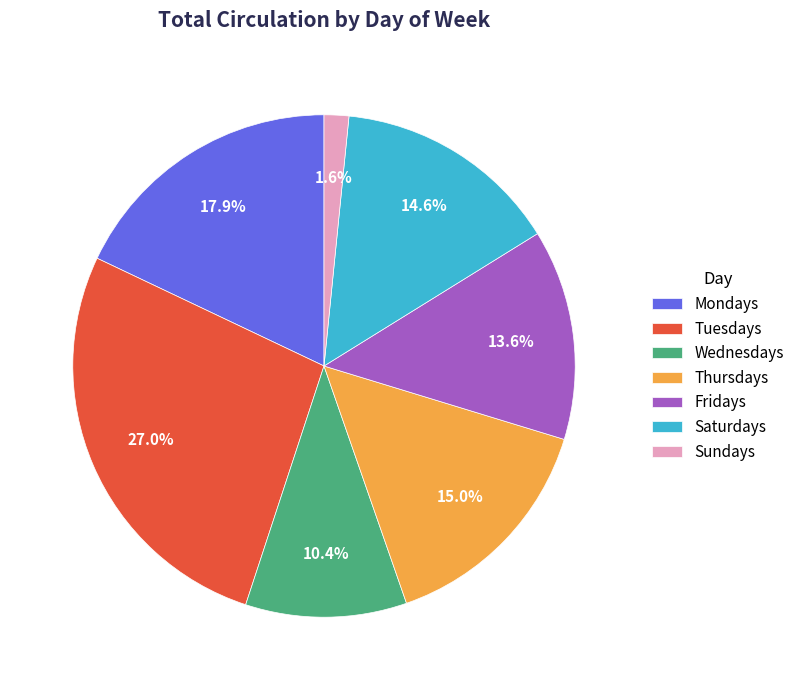

How many slices are in this pie chart?

7